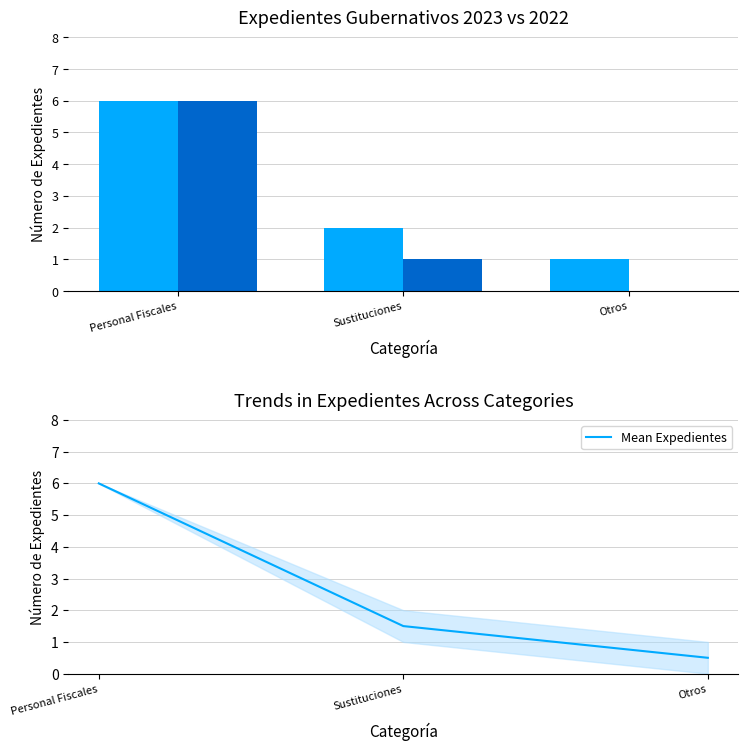

Reading left to right, what are all the values shown in this chart?

Personal Fiscales=6.0	Sustituciones=1.5	Otros=0.5